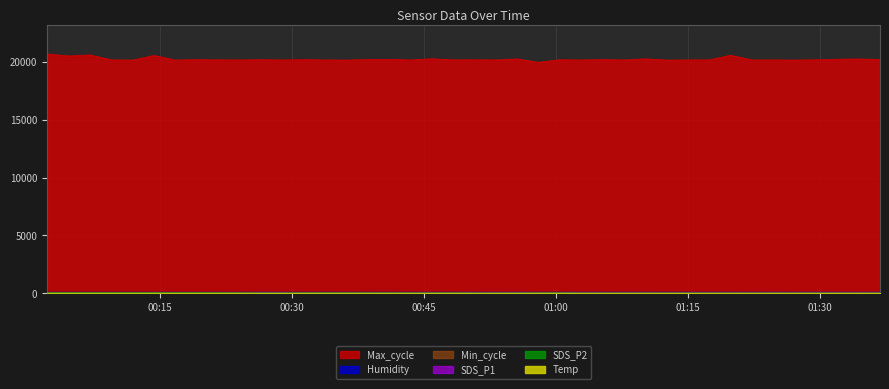

At which category does SDS_P2 reach its first local peak?

2024/01/01 00:07:01